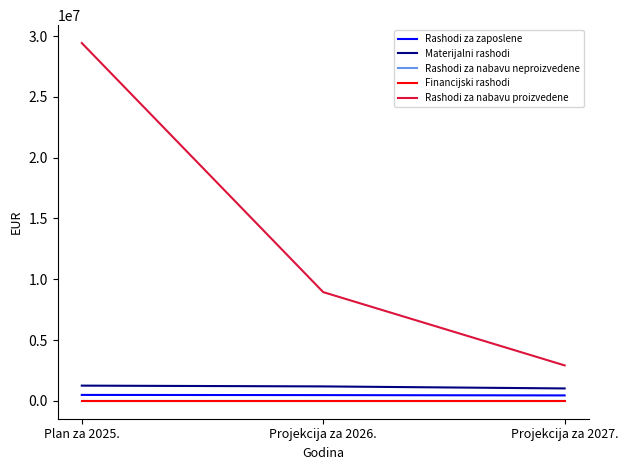

Which series has the largest total across all categories?

Rashodi za nabavu proizvedene